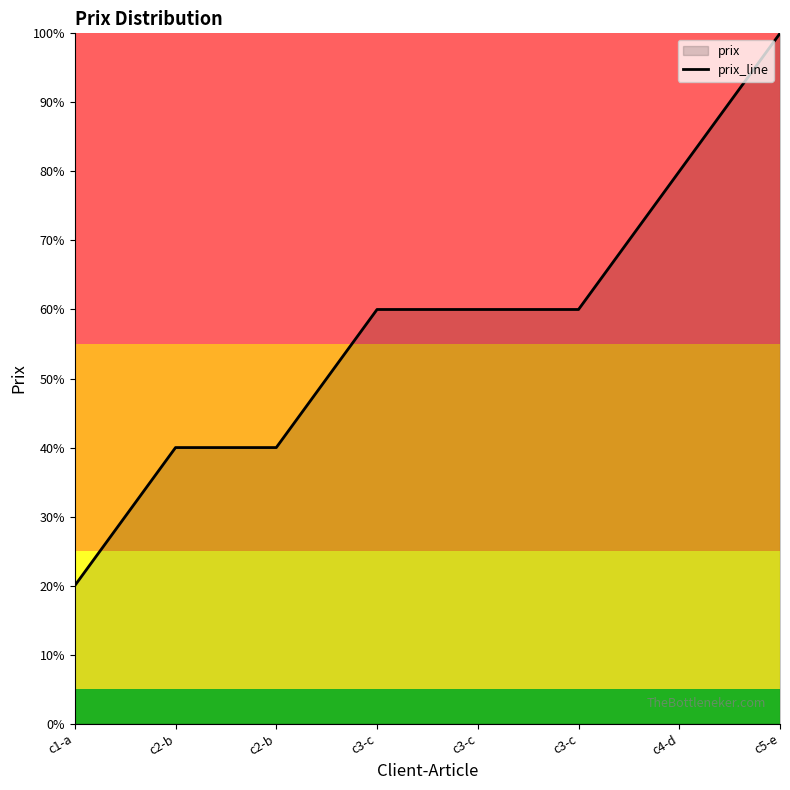

What is the label of the 7th point from the left?

c4-d